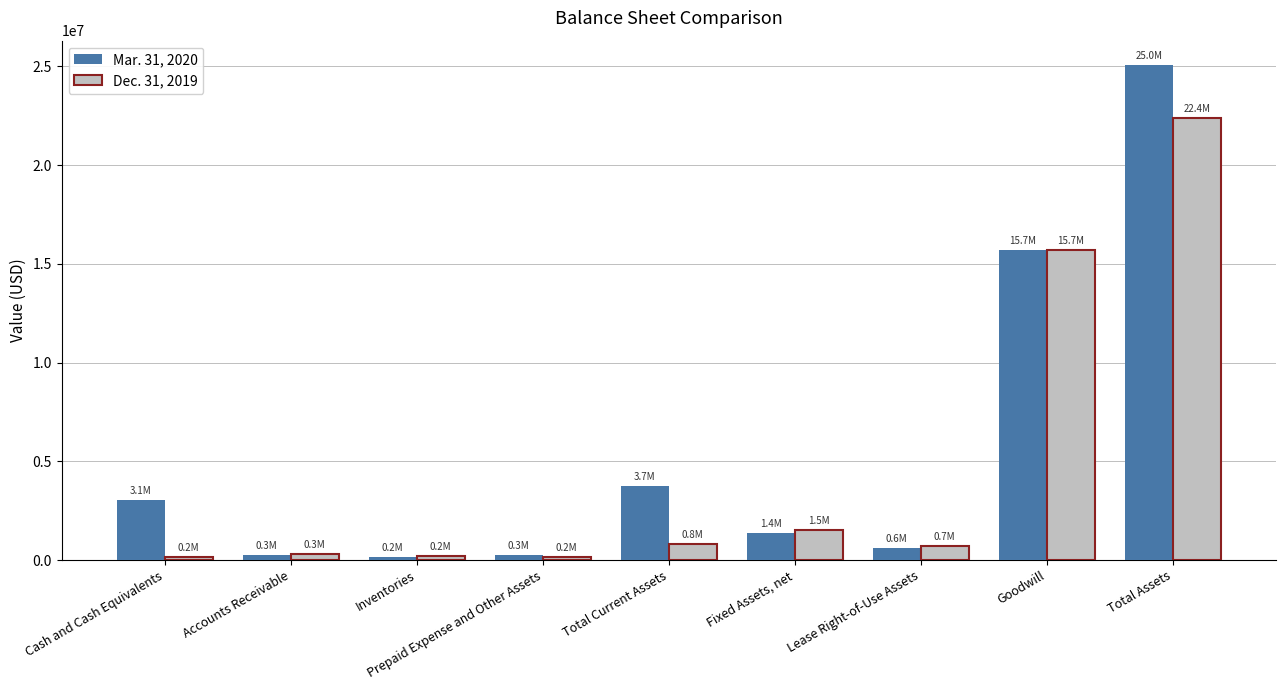

What is the maximum value shown in the chart?

25048996